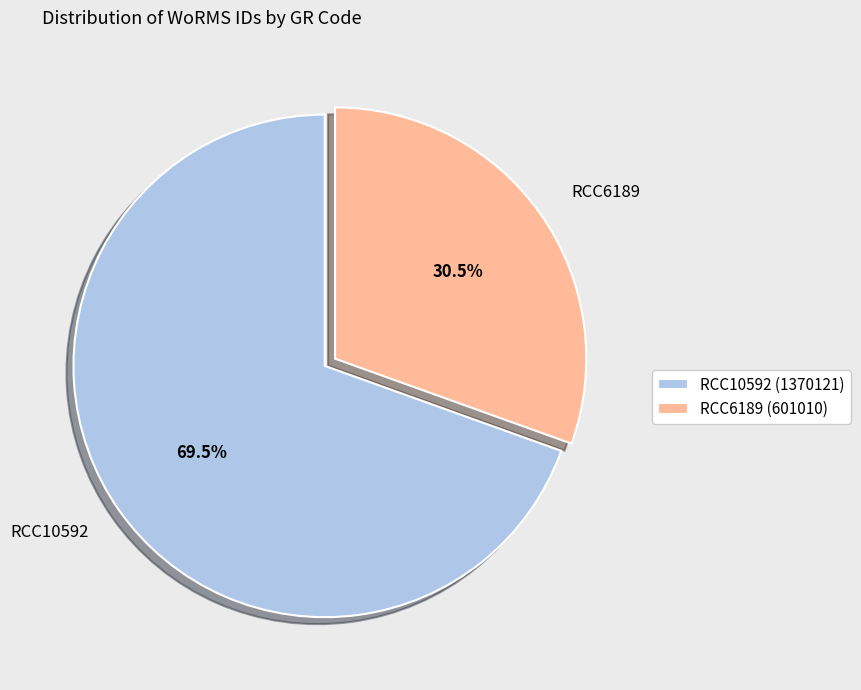

Between RCC10592 and RCC6189, which is larger?

RCC10592